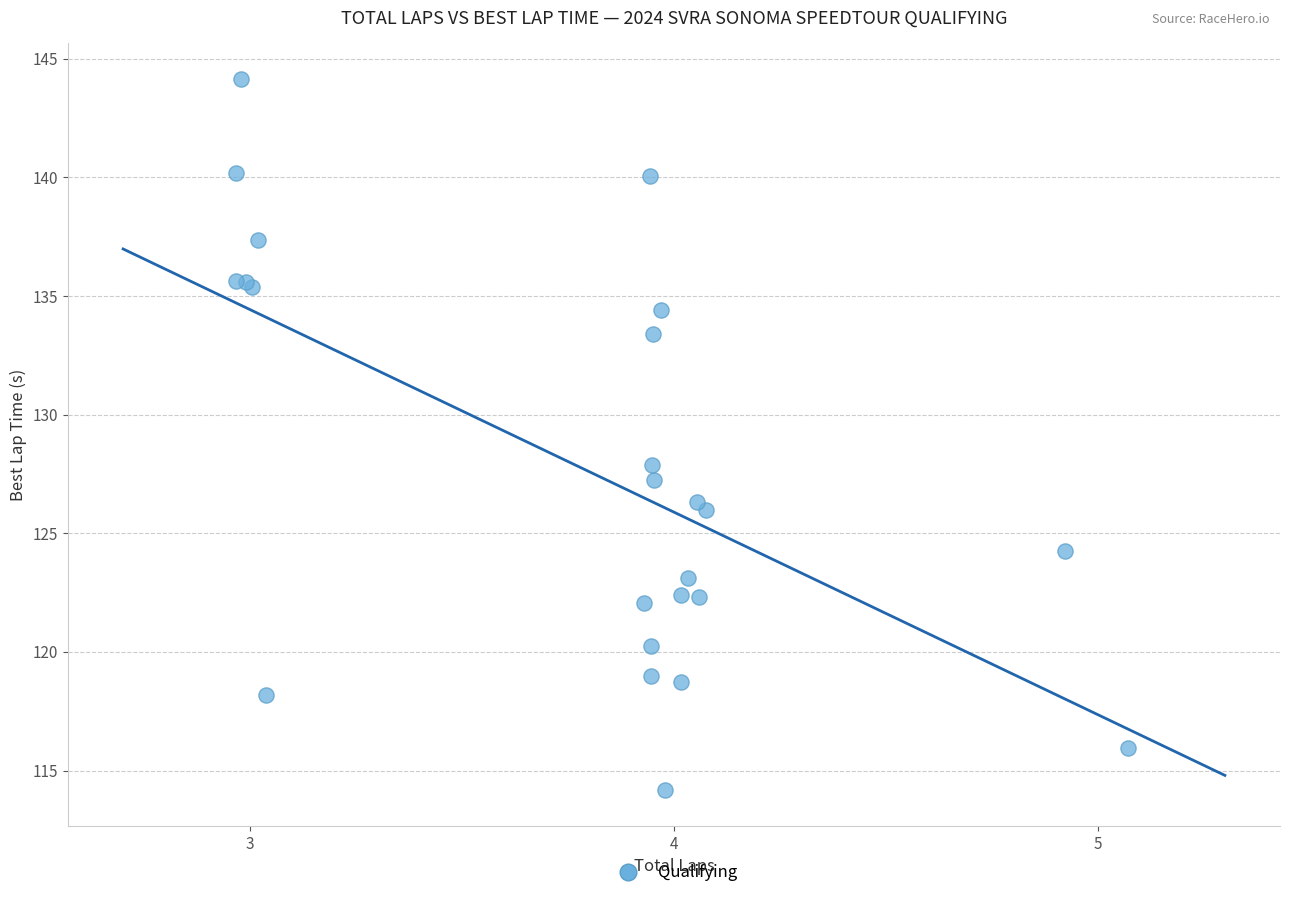

What Y value in the scatter plot is closest to 129?

127.9